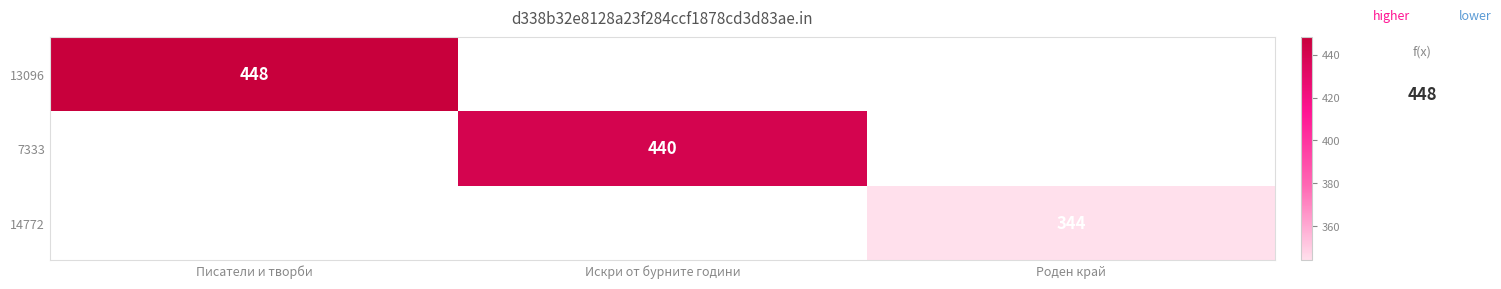

The 13096 series shows 621 at Писатели и творби. True or false?

False